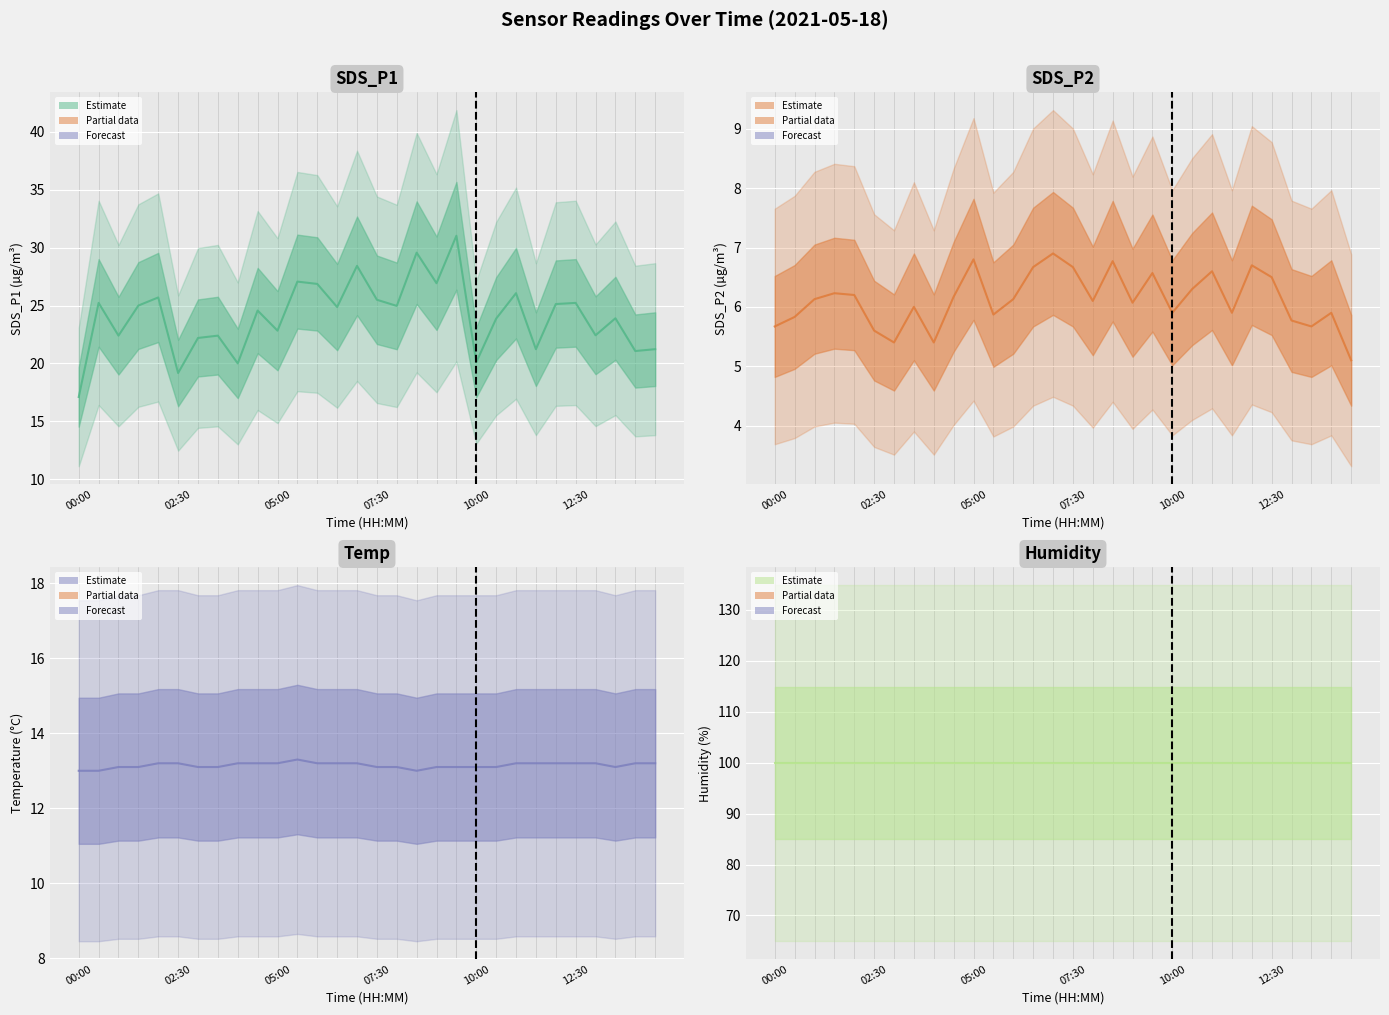

How many data points in SDS_P1 (estimate) are above 24?

16